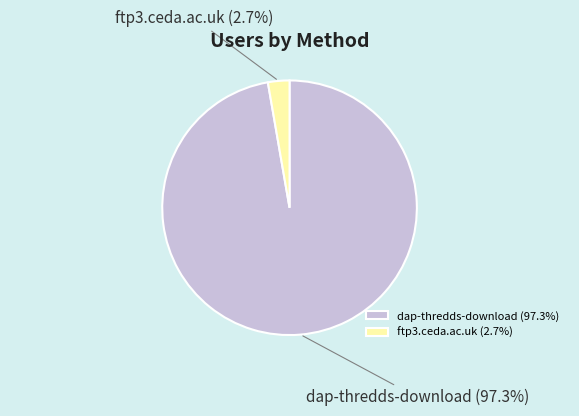

What is the total percentage of dap-thredds-download and ftp3.ceda.ac.uk?

100.0%